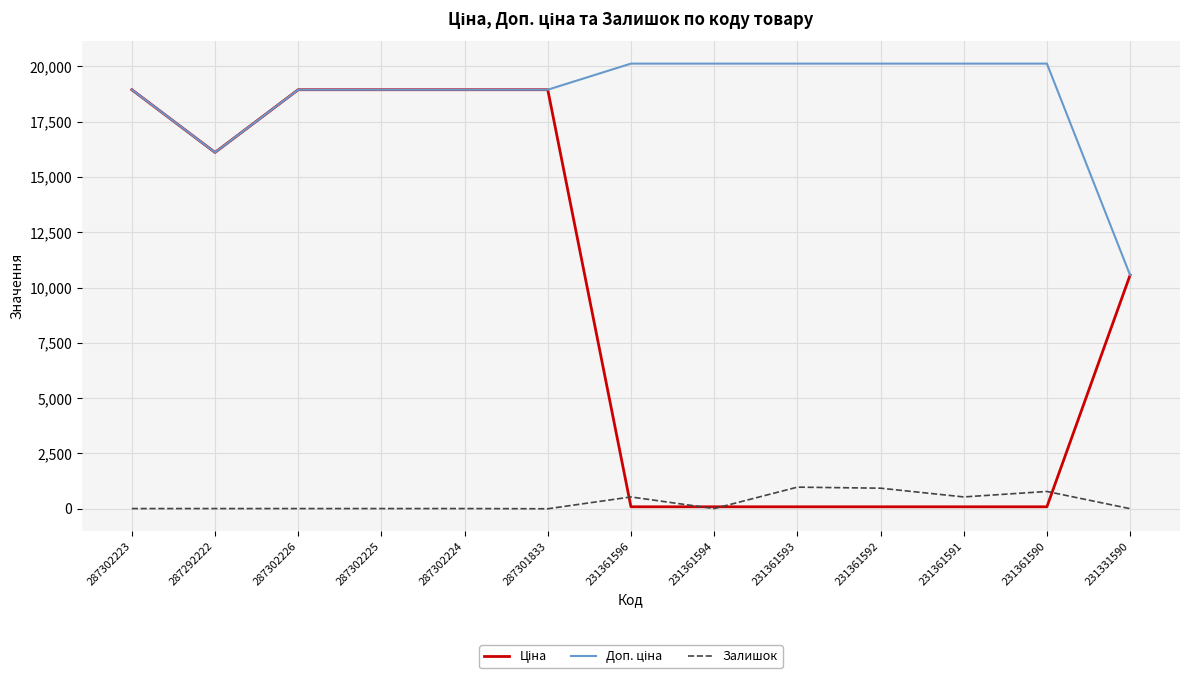

The Залишок series shows 9.0 at 287302223. True or false?

True